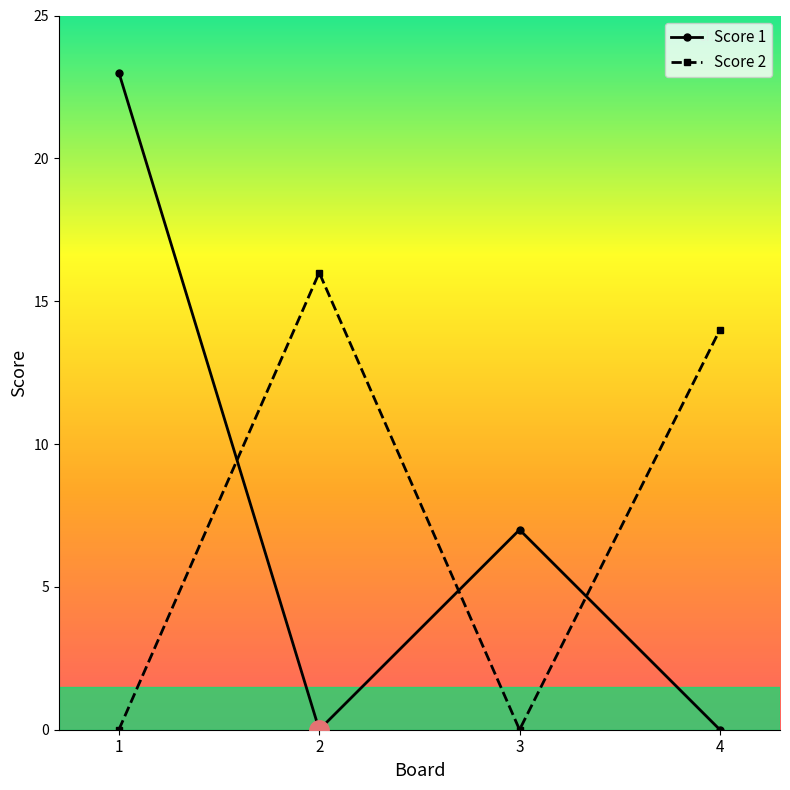

Which series has the largest range (max minus min)?

Score 1